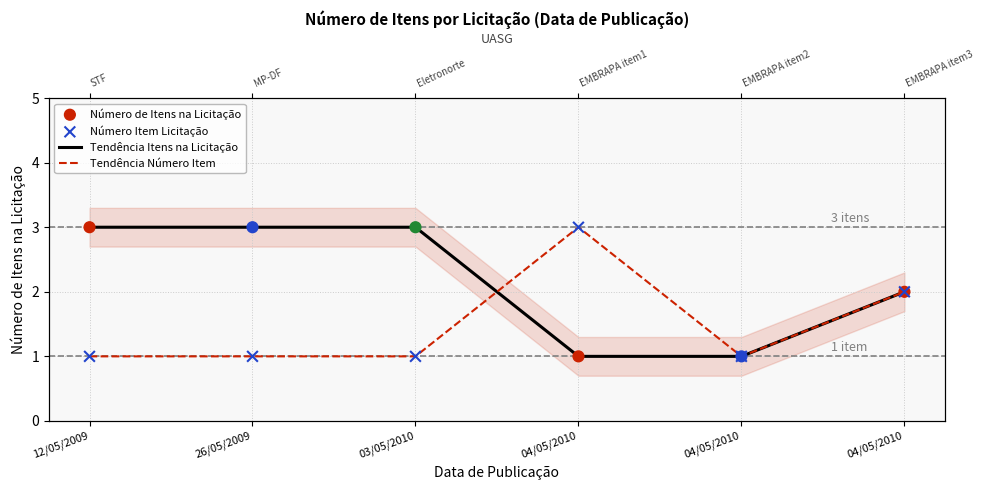

Which series contains the highest Y value?

Tendência Itens na Licitação